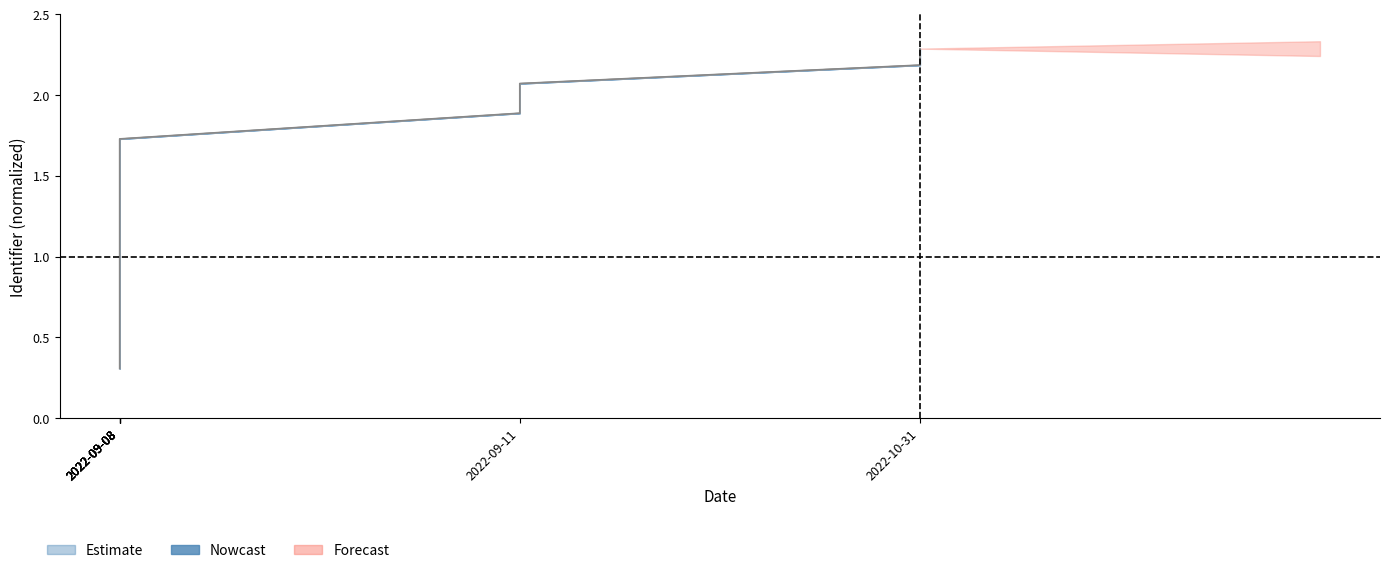

True or false: Nowcast has more than 0 interior local peaks.

False